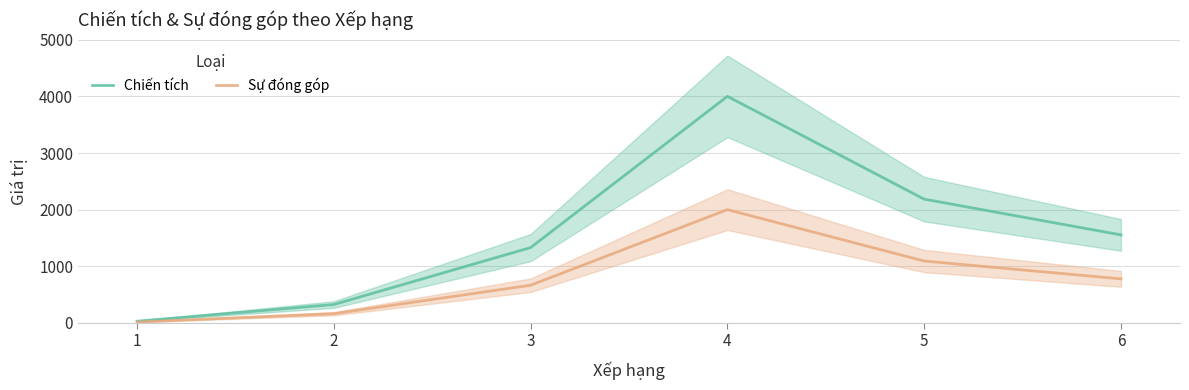

Is it true that Chiến tích equals 4001 at 4?

True